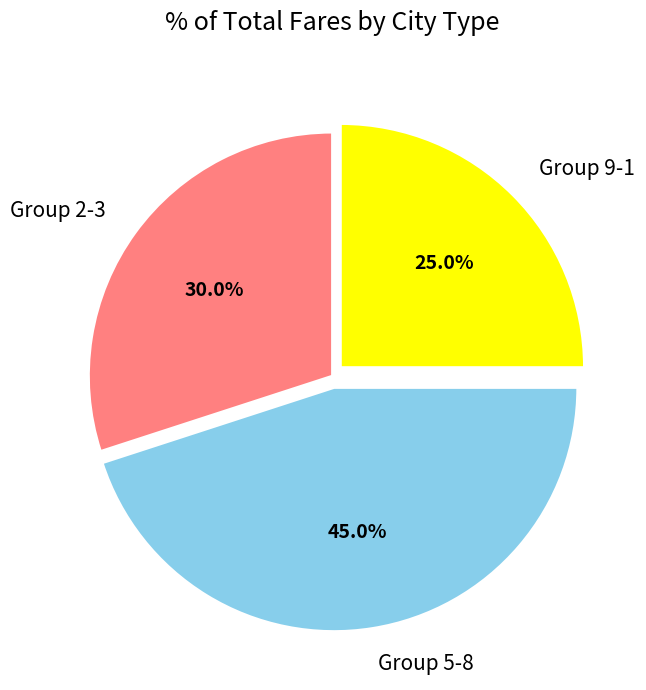

Is there any slice that represents more than half of the pie?

No